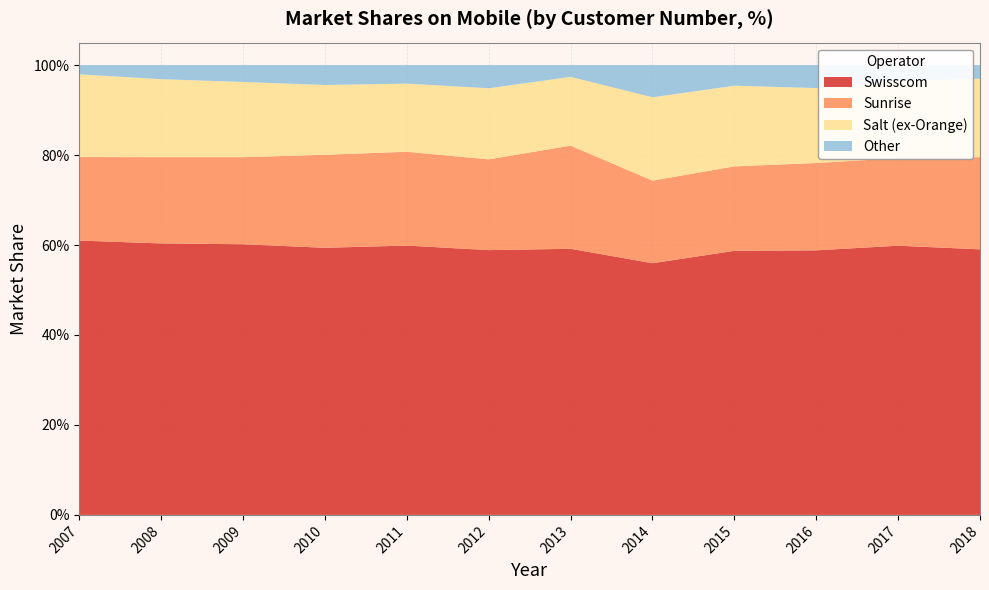

Reading left to right, list all the values displayed in this chart.

Swisscom: 2007=0.6	2008=0.6	2009=0.6	2010=0.6	2011=0.6	2012=0.6	2013=0.6	2014=0.6	2015=0.6	2016=0.6	2017=0.6	2018=0.6
Sunrise: 2007=0.2	2008=0.2	2009=0.2	2010=0.2	2011=0.2	2012=0.2	2013=0.2	2014=0.2	2015=0.2	2016=0.2	2017=0.2	2018=0.2
Salt (ex-Orange): 2007=0.2	2008=0.2	2009=0.2	2010=0.2	2011=0.2	2012=0.2	2013=0.2	2014=0.2	2015=0.2	2016=0.2	2017=0.2	2018=0.2
Other: 2007=0.0	2008=0.0	2009=0.0	2010=0.0	2011=0.0	2012=0.1	2013=0.0	2014=0.1	2015=0.0	2016=0.1	2017=0.0	2018=0.0